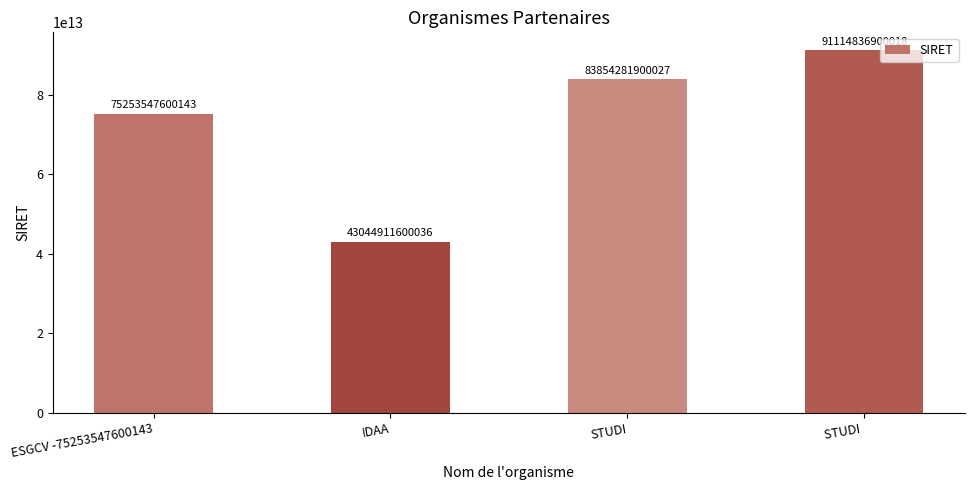

What is the label of the 1st bar from the right?

STUDI 